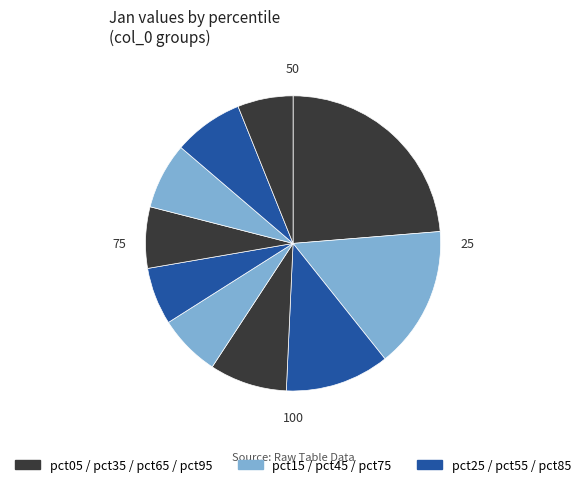

How many slices are in this pie chart?

10